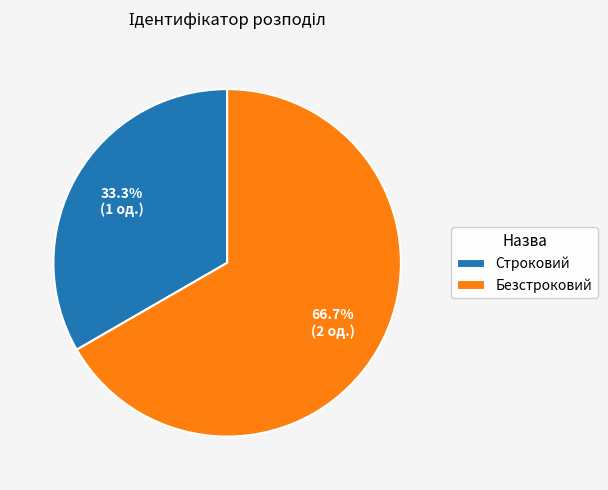

Which category accounts for the majority?

Безстроковий